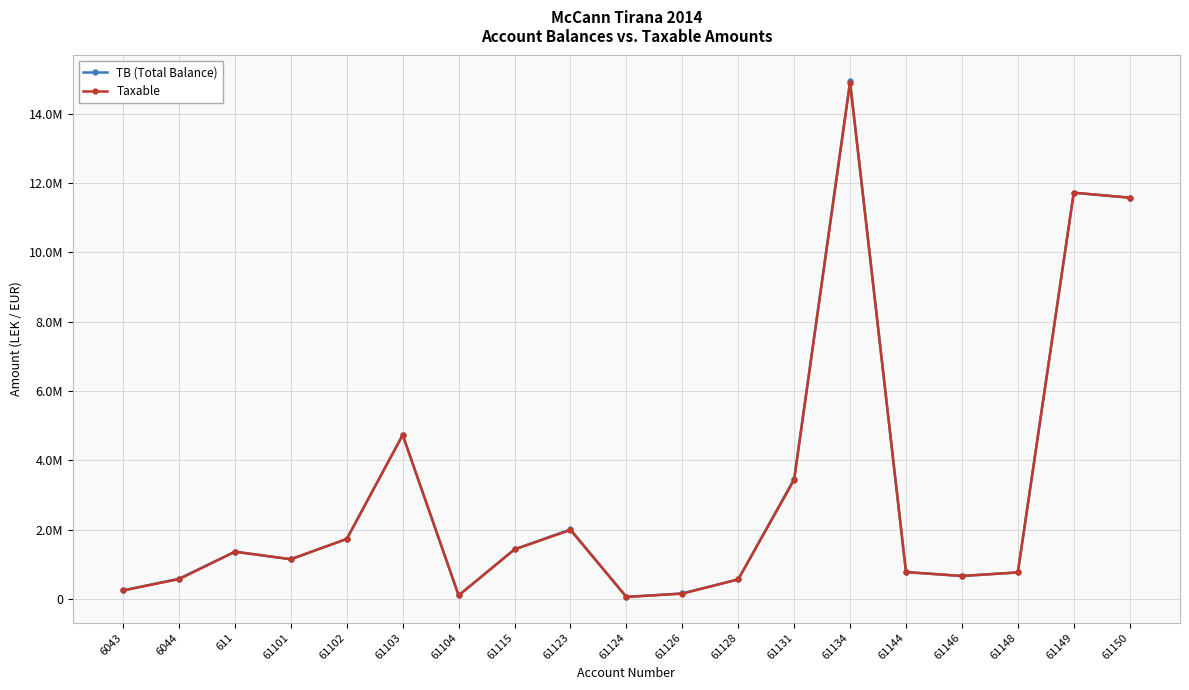

Is this an area chart (filled region under the line)?

No